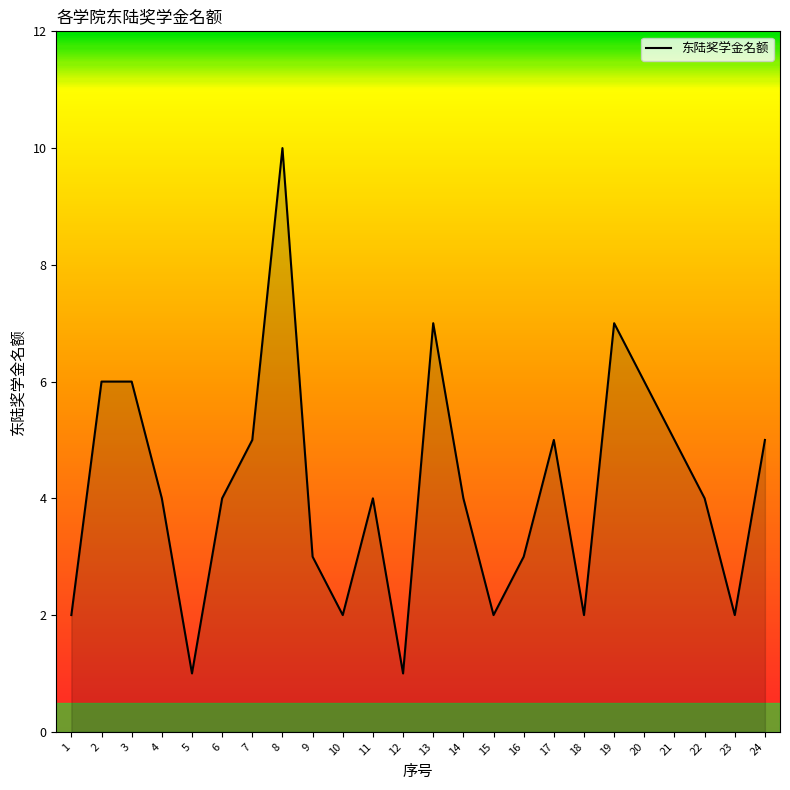

Approximately how many times larger is the value at 9 compared to 15?

1.5